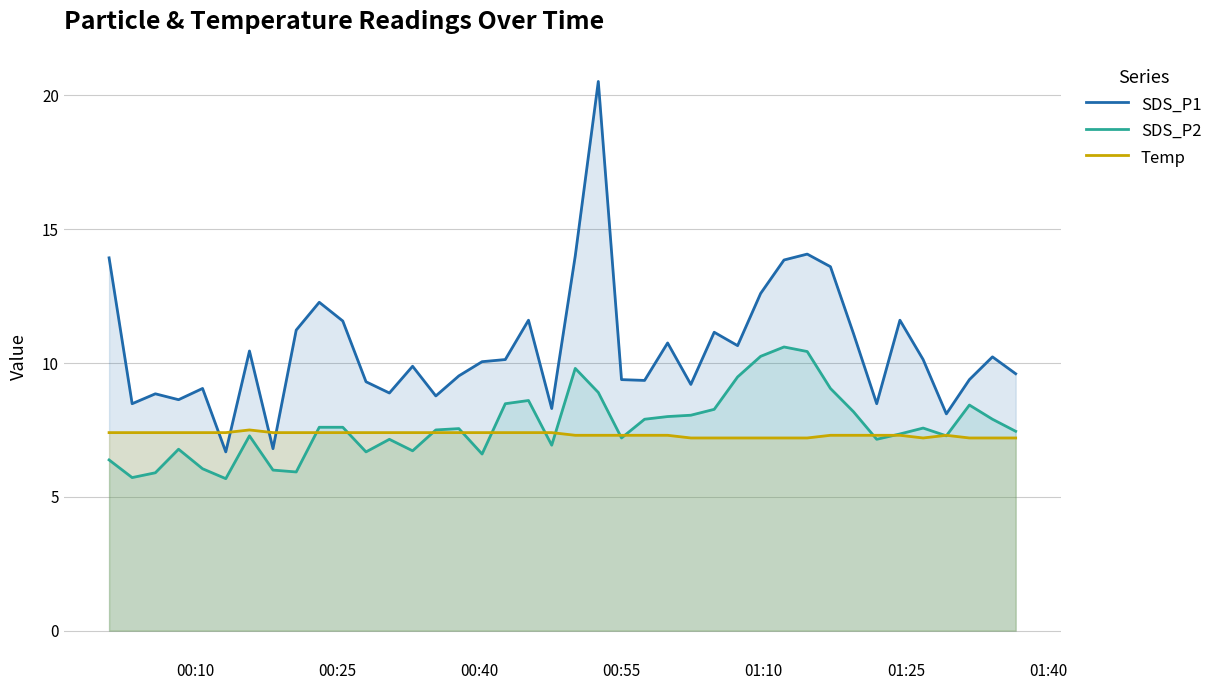

True or false: SDS_P2 and SDS_P1 cross at least once.

False